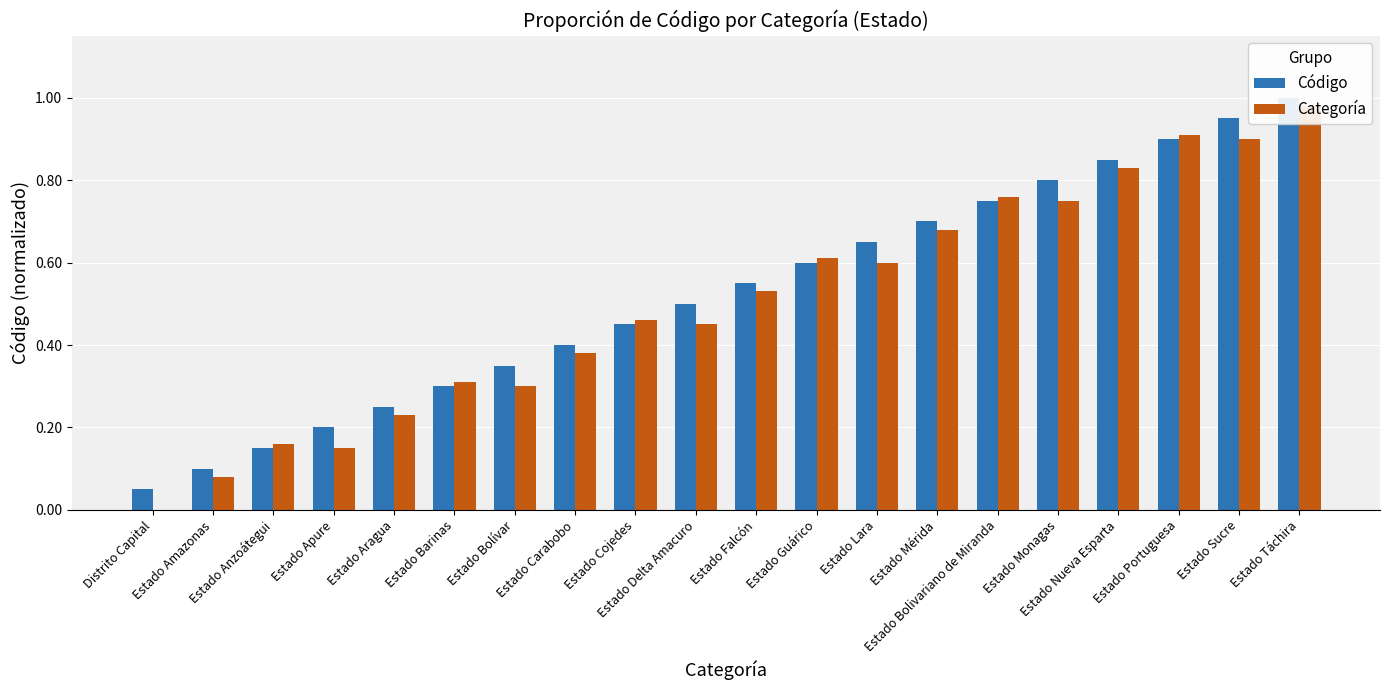

At which label does Categoría reach its minimum?

Distrito Capital